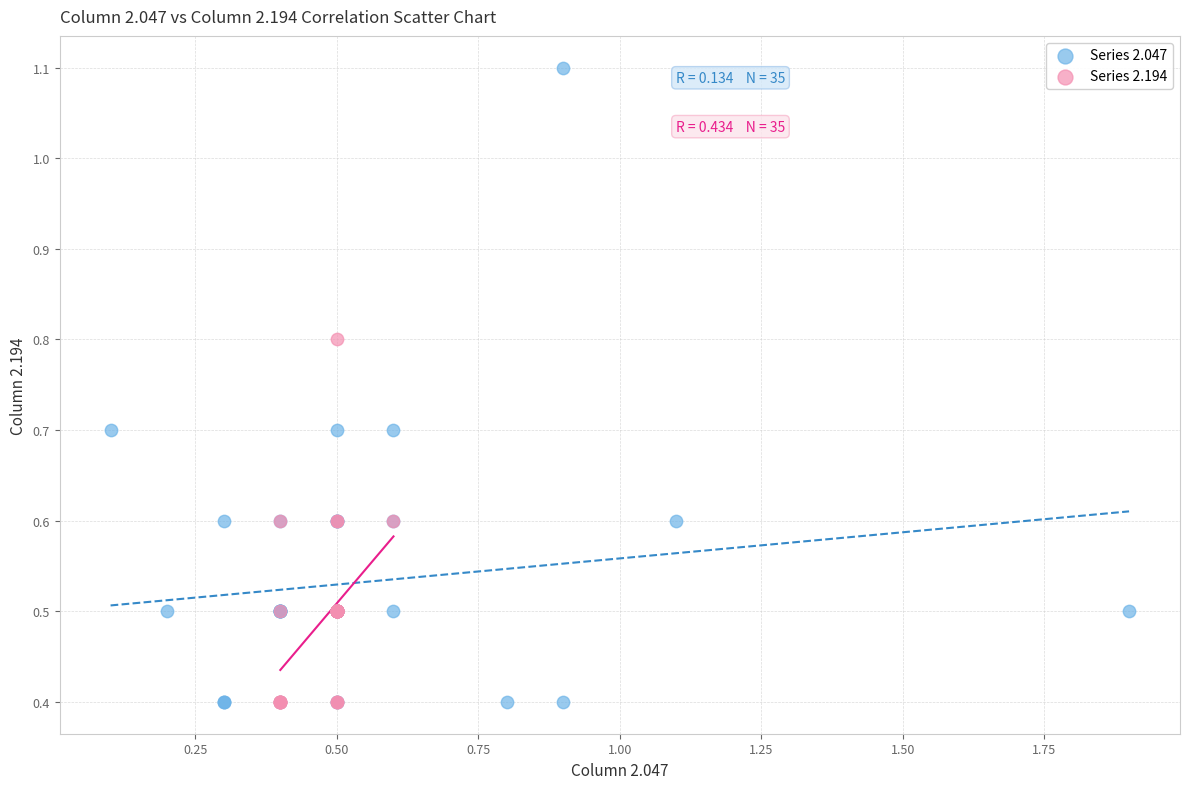

Which series contains the highest Y value?

Series 2.047